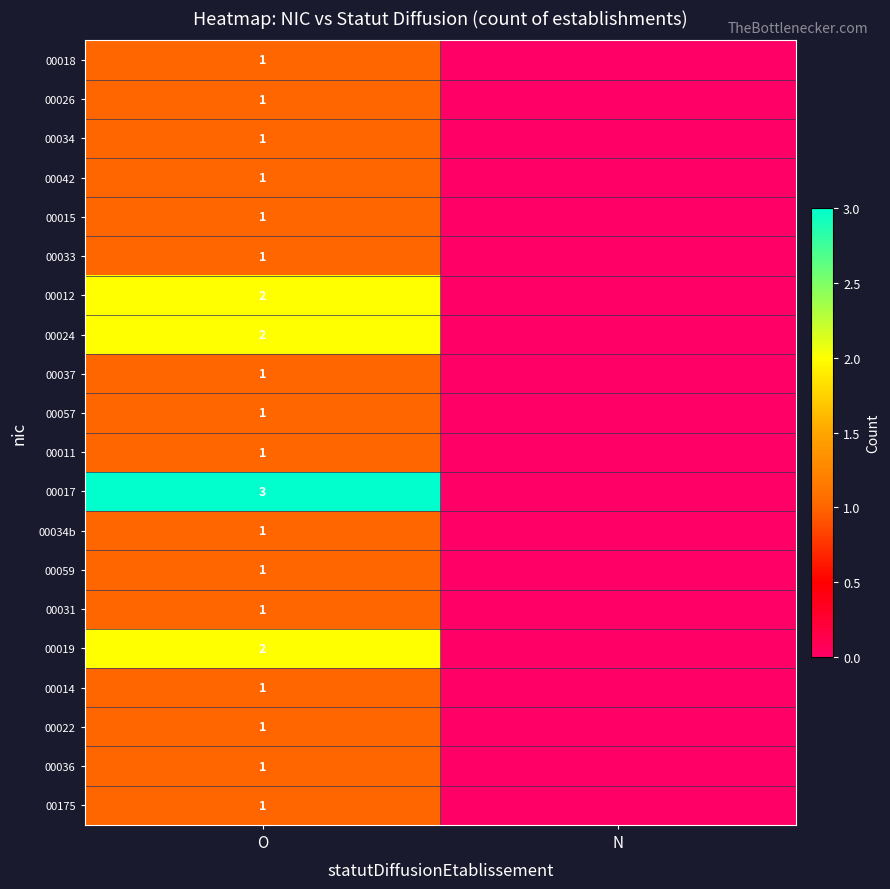

True or false: 00175 has a value of 1 at O.

True